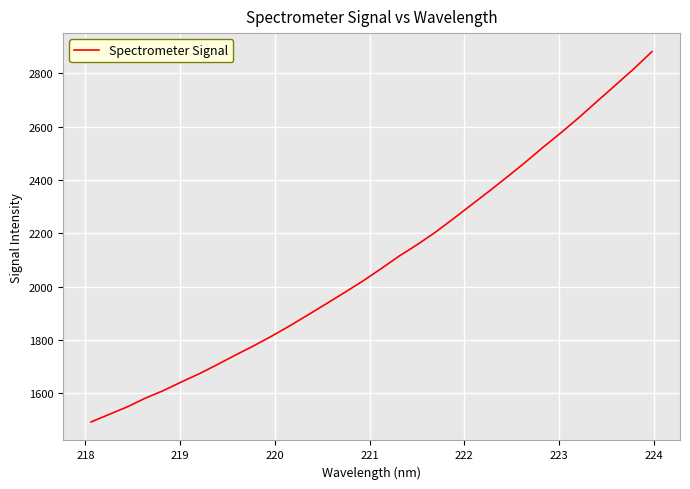

What is the difference between the maximum and minimum values?

1390.4